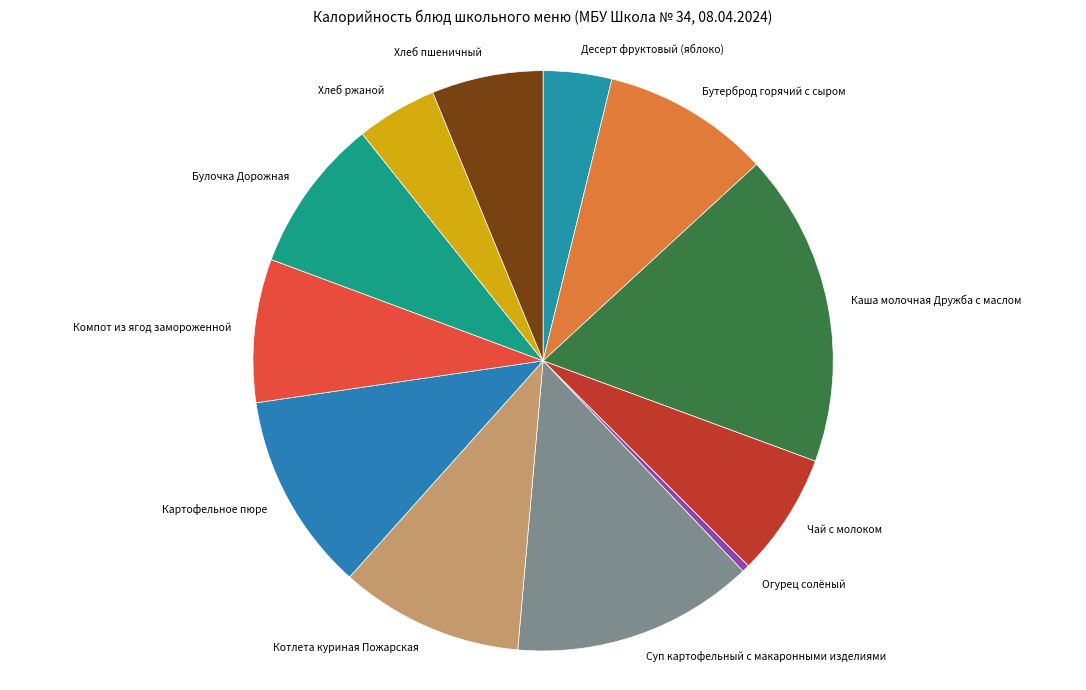

How many segments does this pie chart have?

12